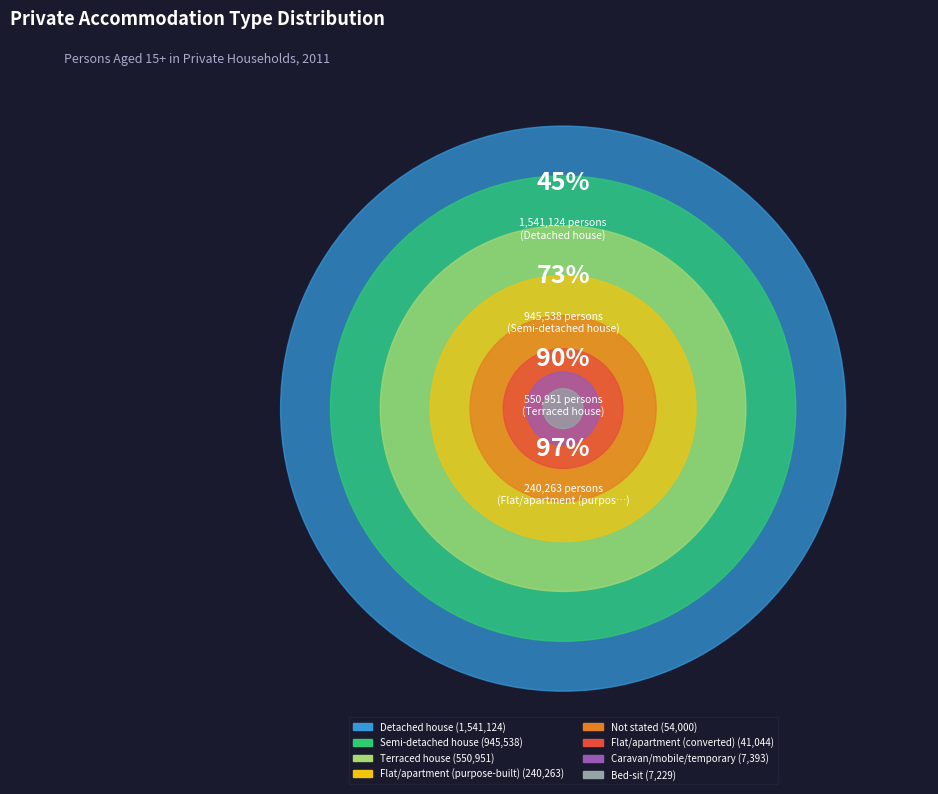

Does Terraced house represent more than half of the total?

No